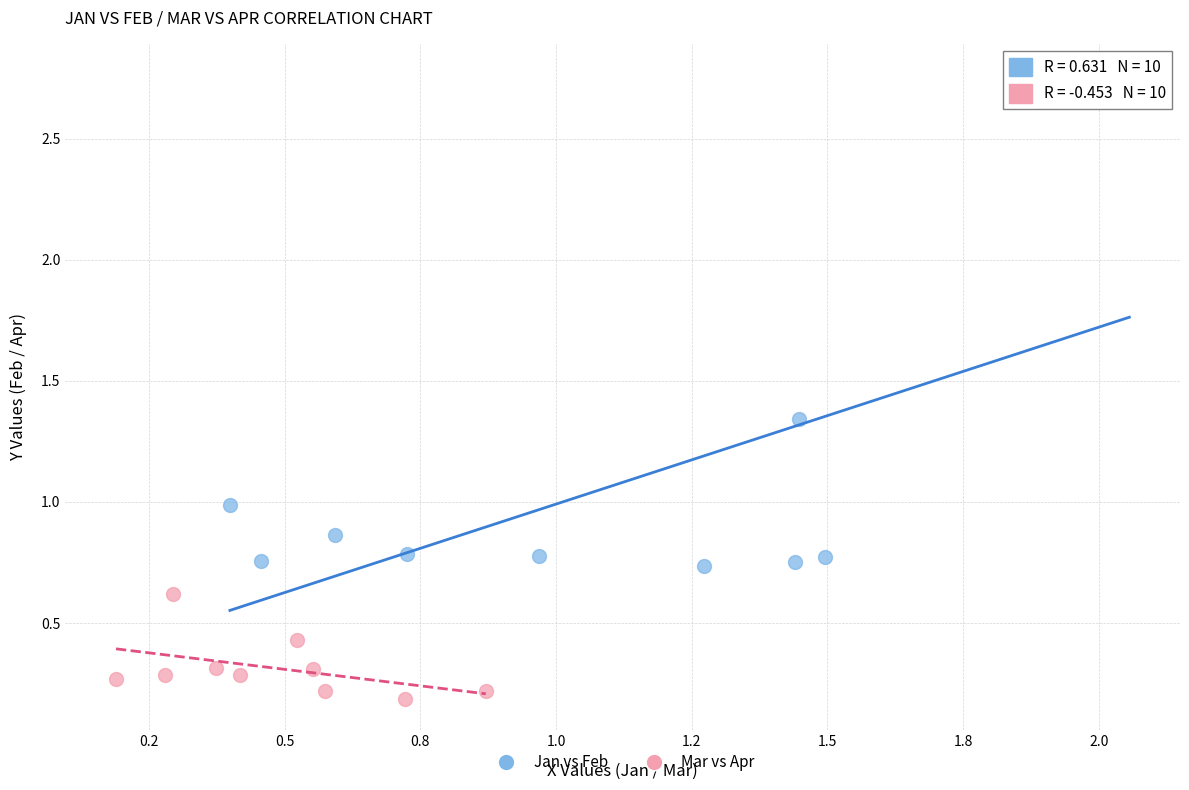

Which series contains the highest Y value?

Jan vs Feb